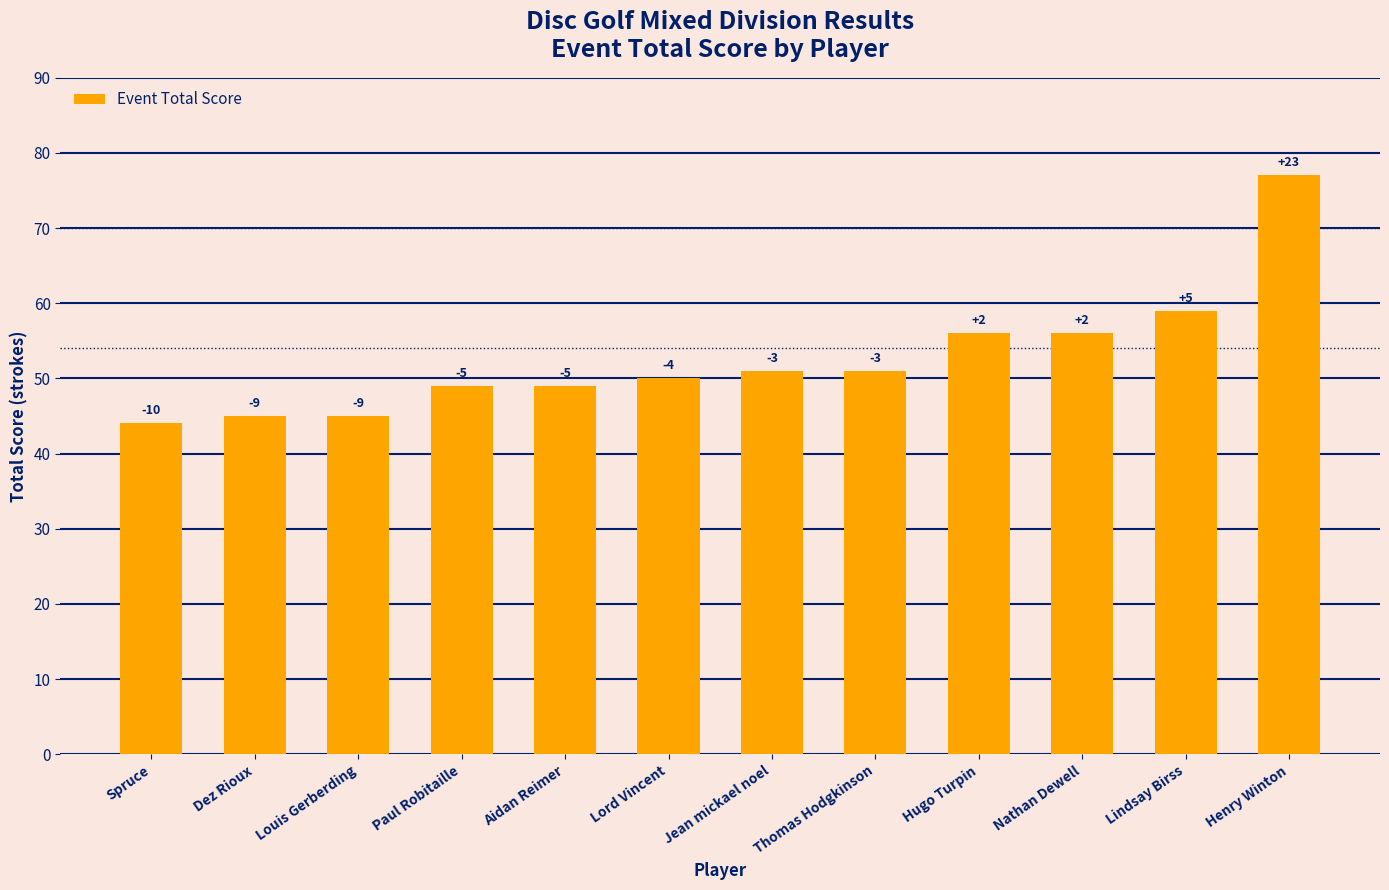

How many bars are there in total?

12